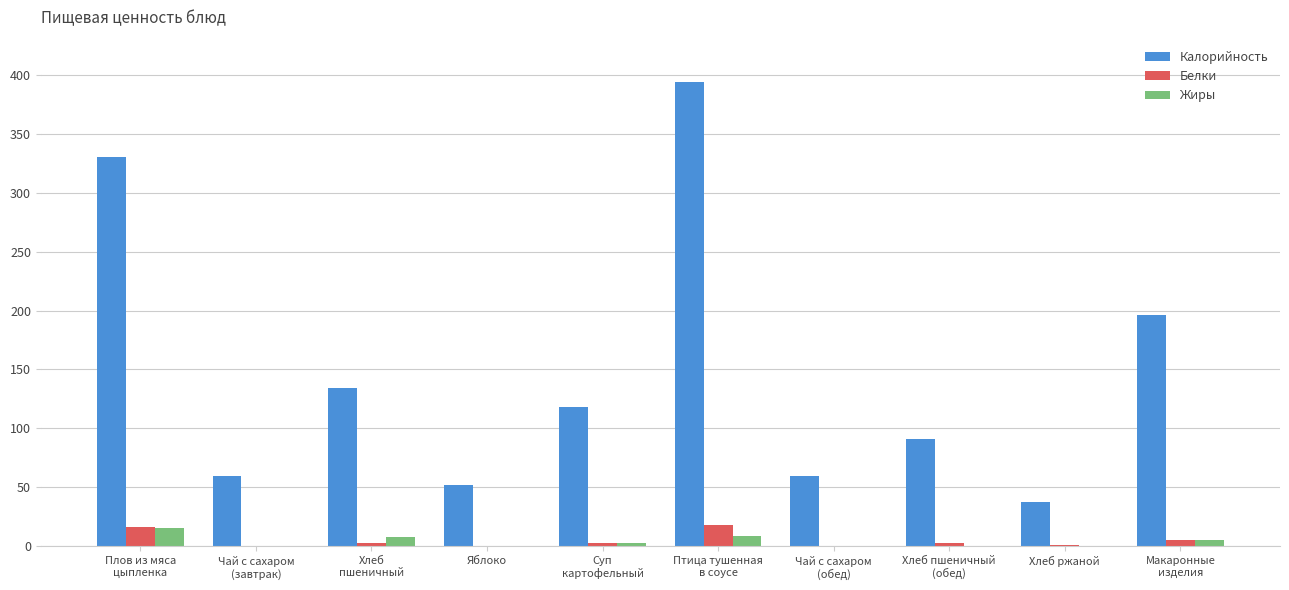

Count the number of data series in this chart.

3